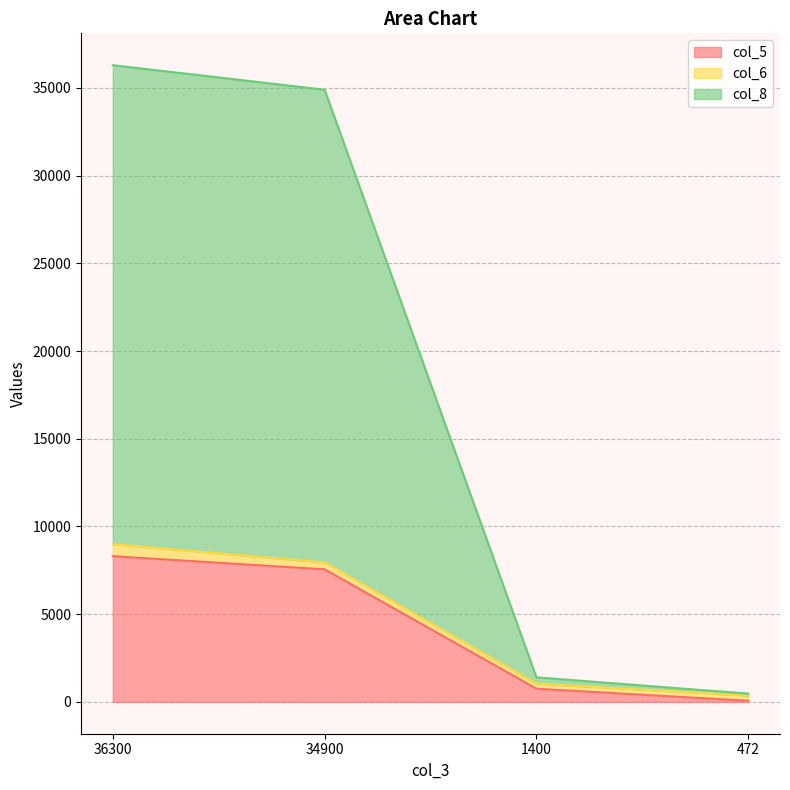

How many lines are shown in the chart?

3